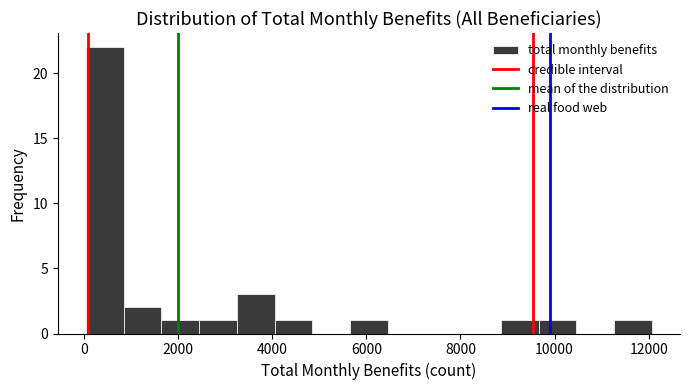

Reading left to right, transcribe this chart: for each bar, give the range it covers on the x-axis and its height. Neither the bar edges nor the heights are printed on the chart, so give them approximately, as read against the axes.

0 to 800: 22
800 to 1600: 2
1600 to 2400: 1
2400 to 3200: 1
3200 to 4000: 3
4000 to 4800: 1
4800 to 5600: 0
5600 to 6400: 1
6400 to 7200: 0
7200 to 8000: 0
8000 to 8800: 0
8800 to 9600: 1
9600 to 10400: 1
10400 to 11200: 0
11200 to 12000: 1